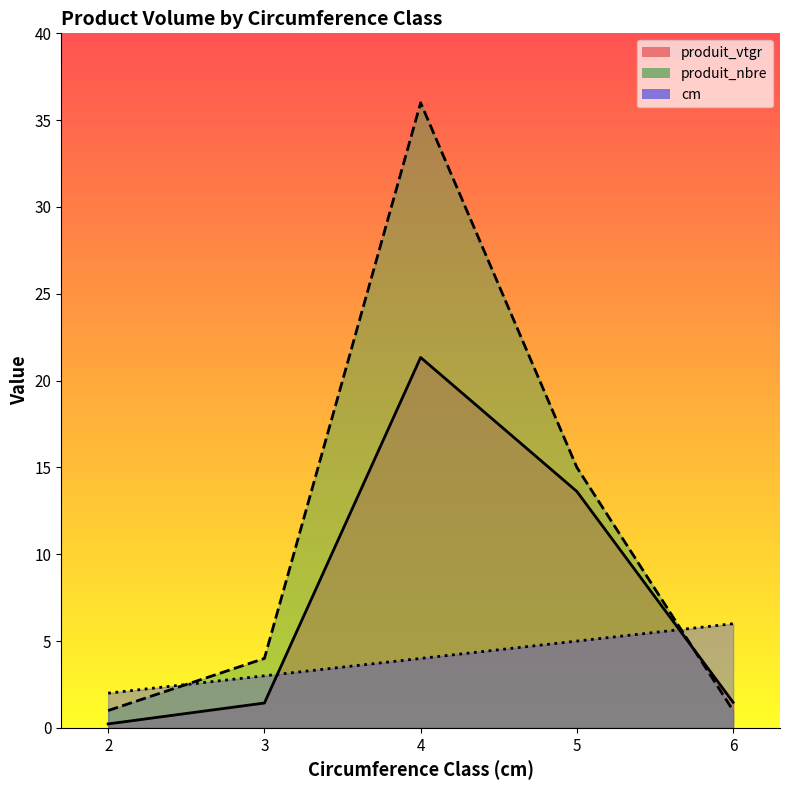

The value of produit_nbre at 5 is 15.0. True or false?

True